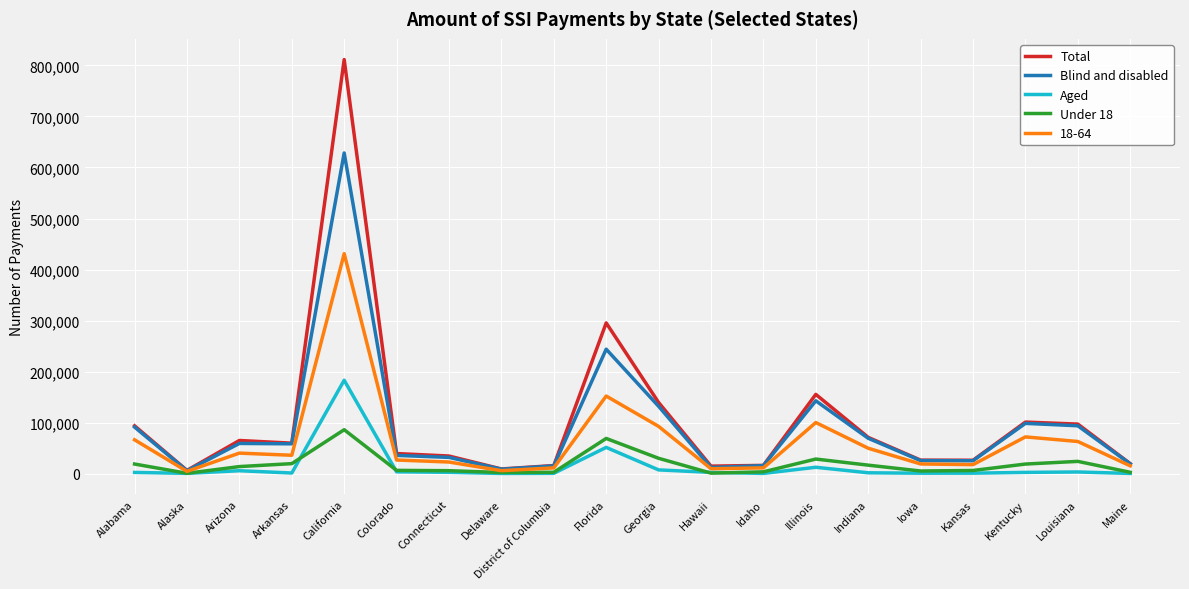

What position from the right is Delaware?

13